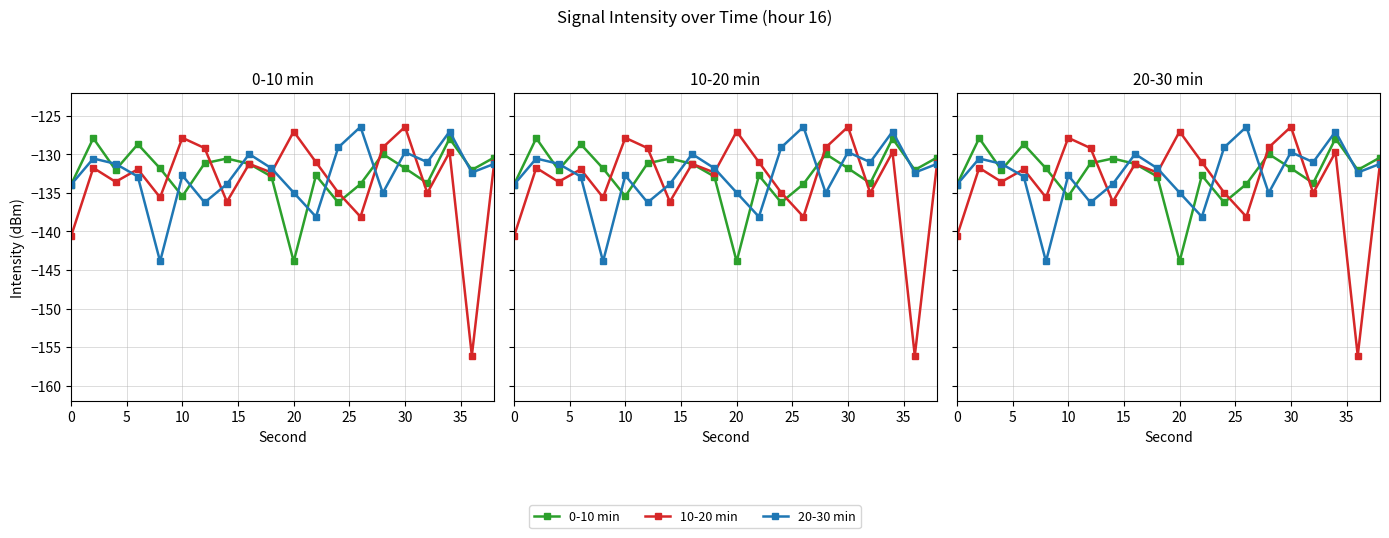

What is the sum of all 10-20 min values?

-2668.8